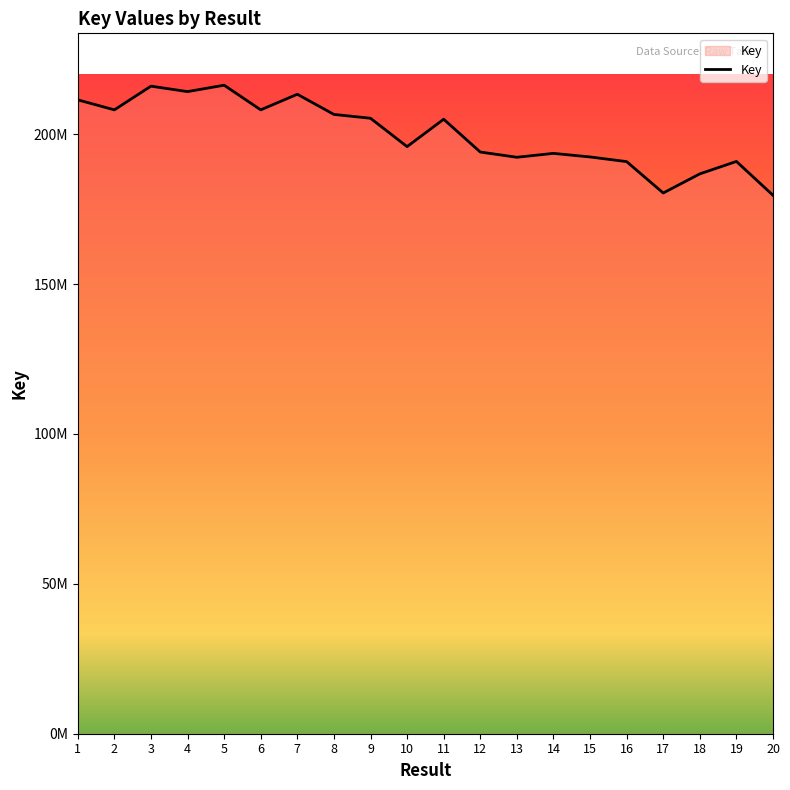

At which category does the data reach its first local peak?

3